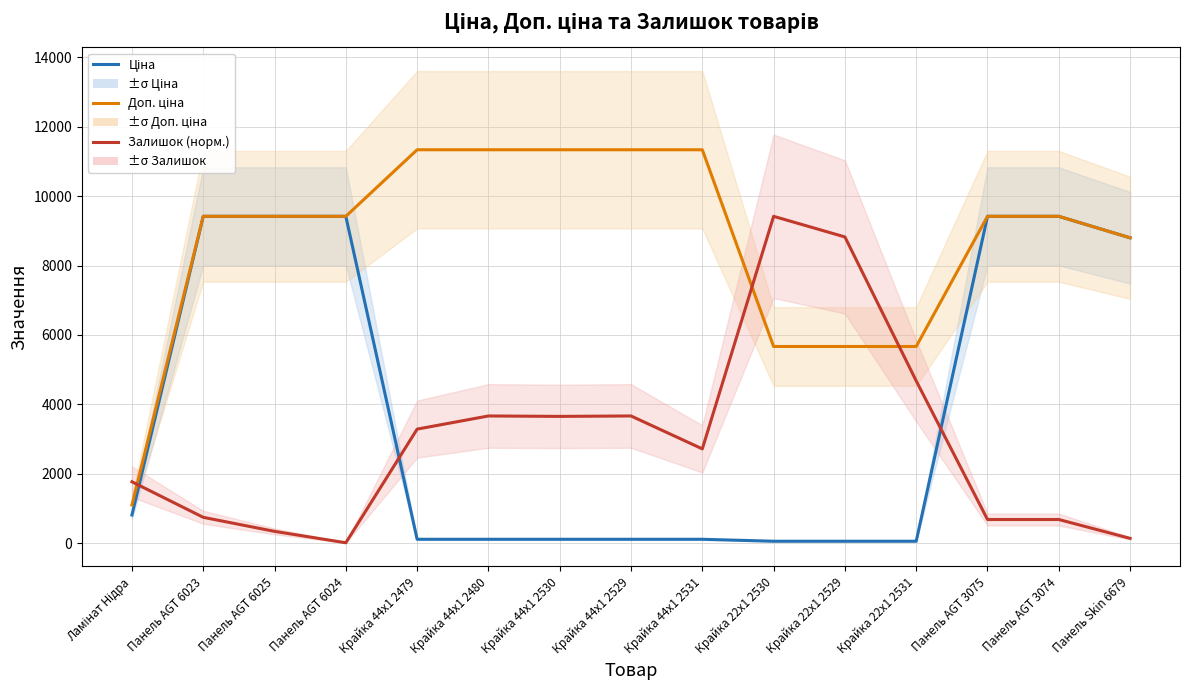

What is the lowest value of the Залишок (норм.) series?

12.6